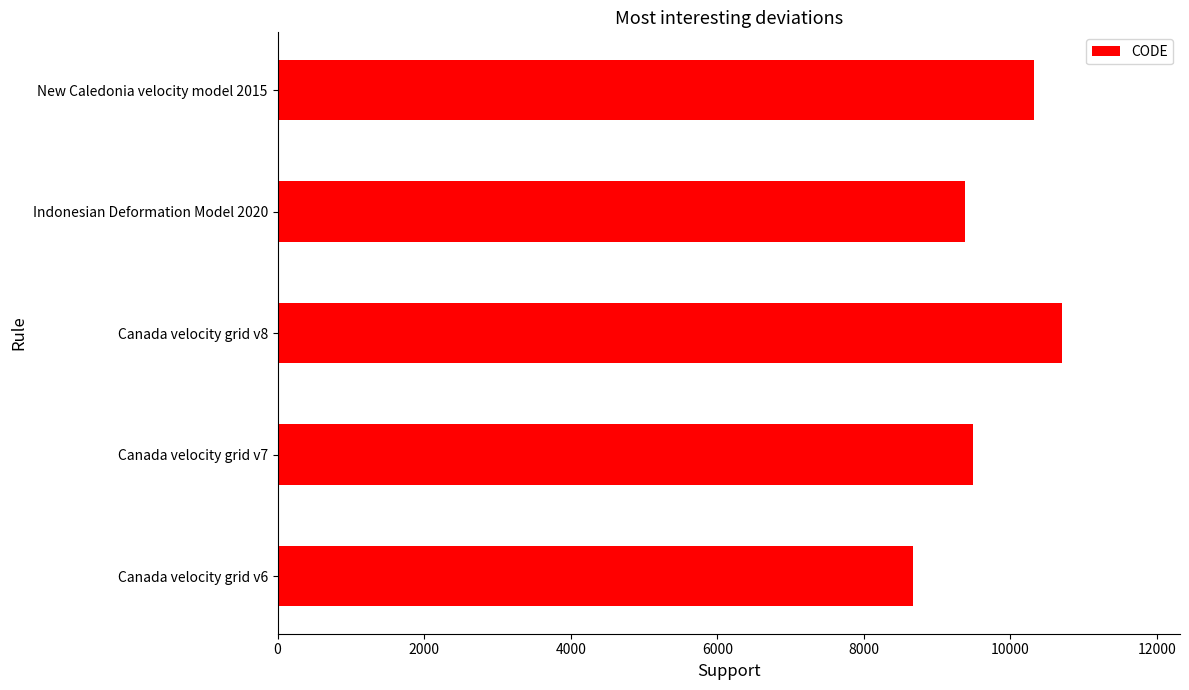

Reading top to bottom, what are all the values shown in this chart?

10323	9375	10707	9483	8676